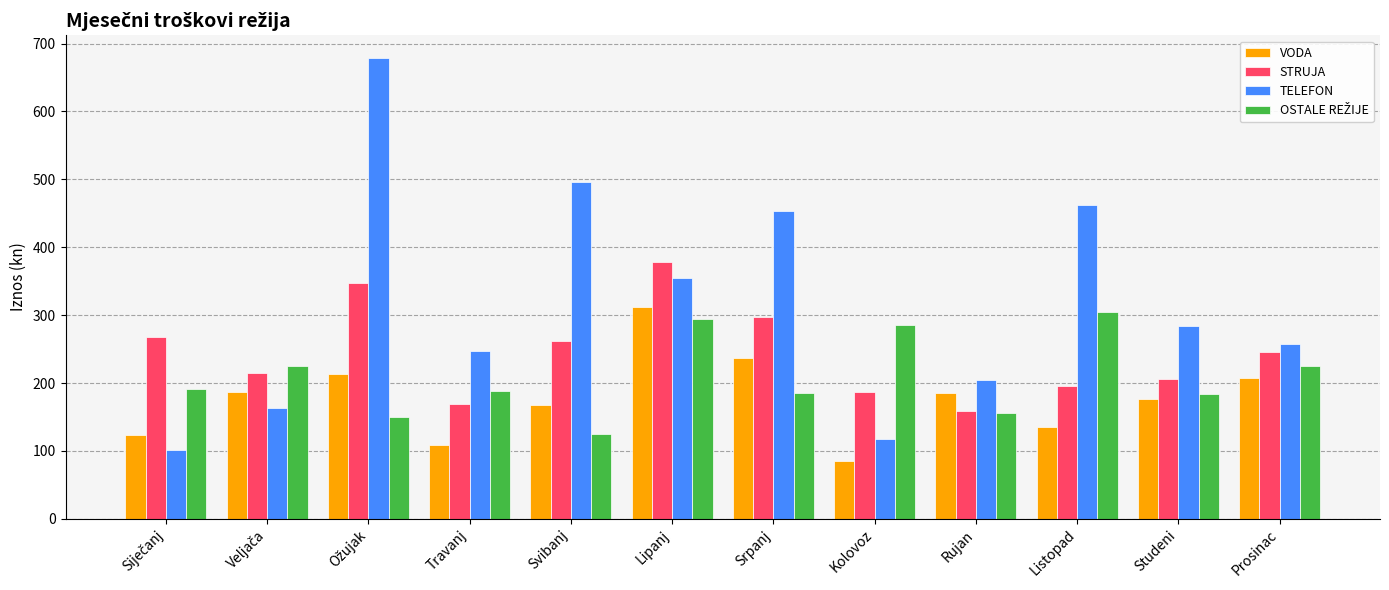

What position from the left is Prosinac?

12